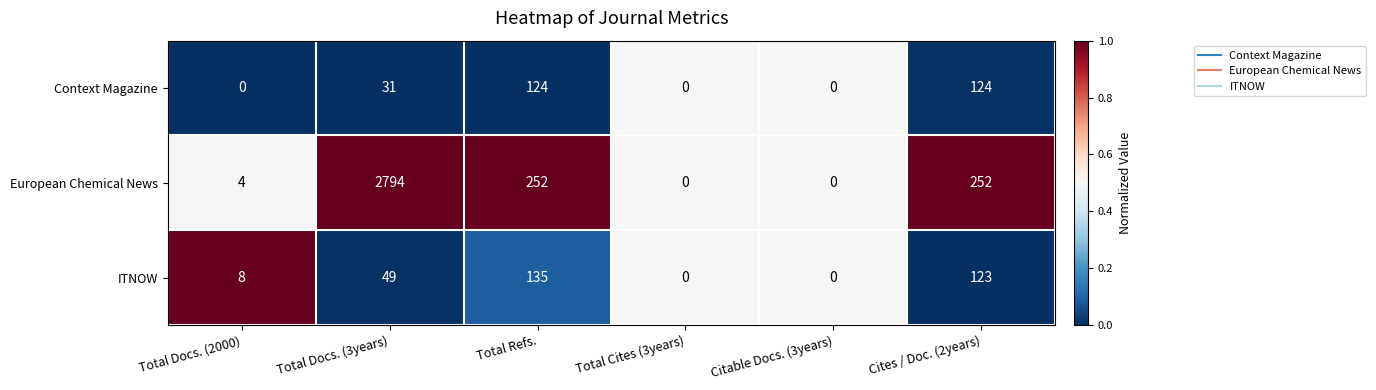

Which series has the largest range (max minus min)?

European Chemical News